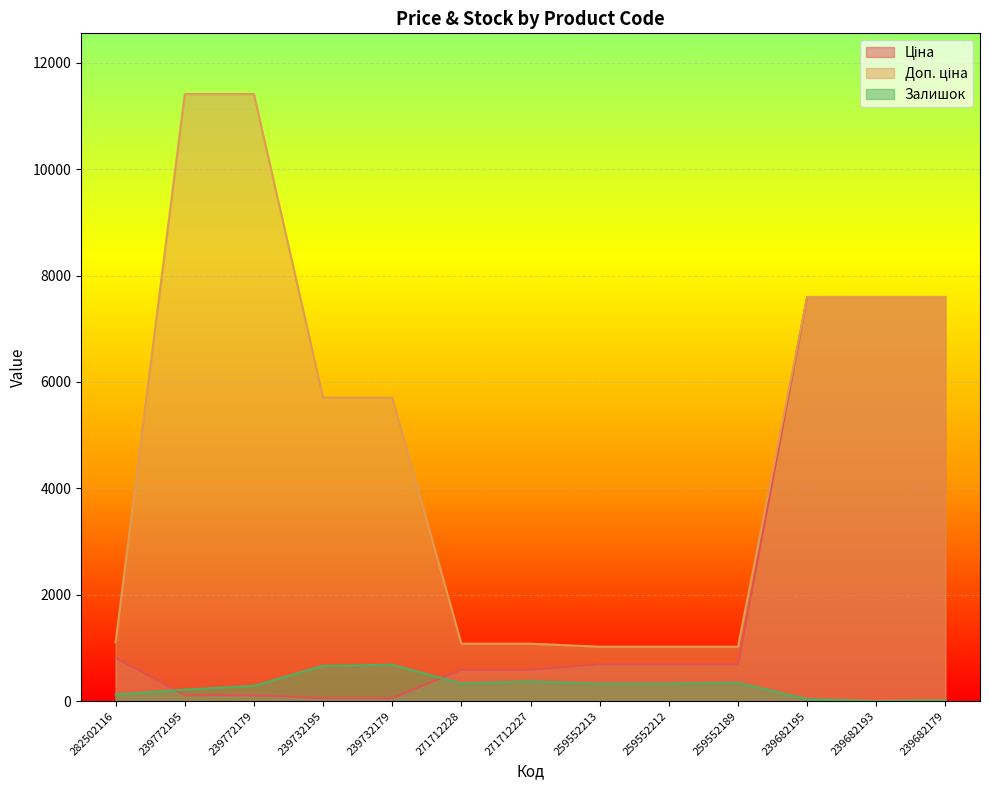

At which category does Залишок reach its first local valley?

271712228